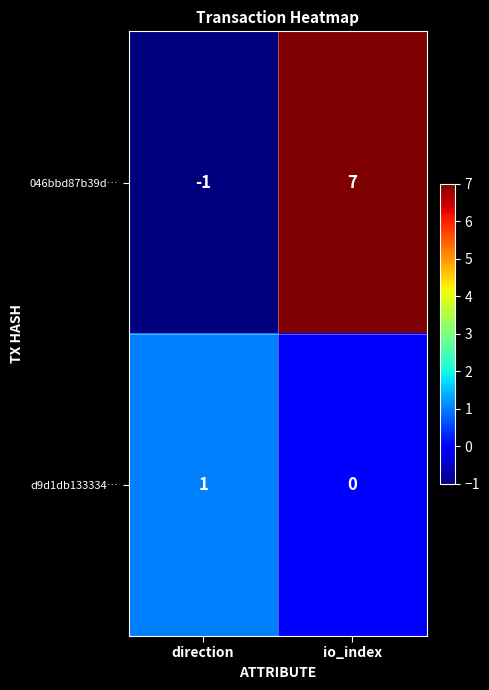

What is the total value across all series at io_index?

7